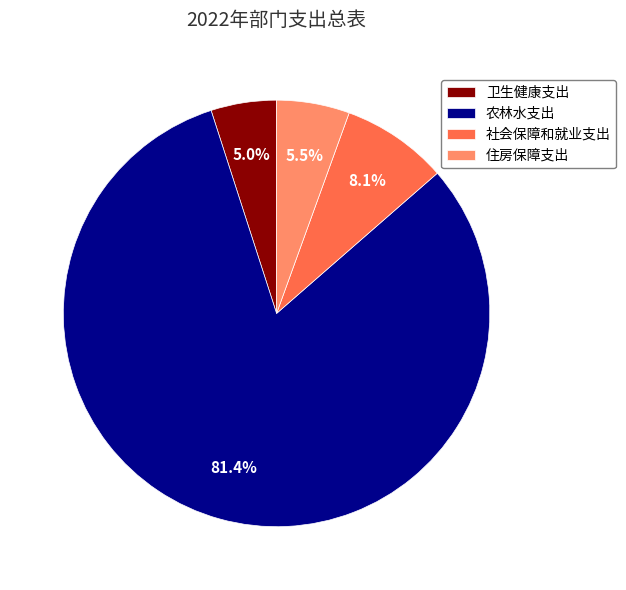

Which slice is the largest?

农林水支出